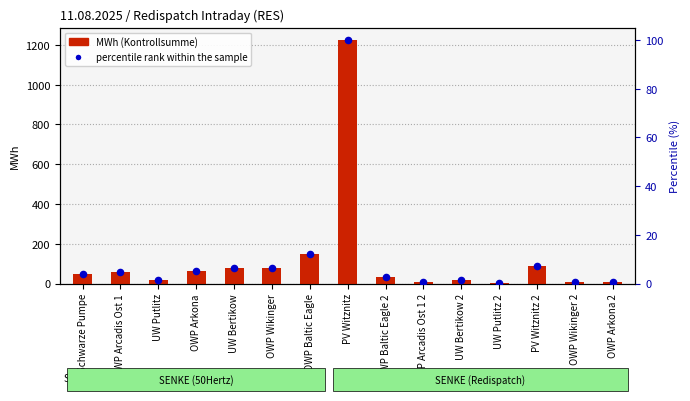

Which series has the largest total across all categories?

MWh (Kontrollsumme)